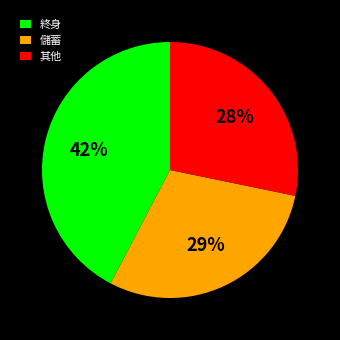

How many slices are in this pie chart?

3